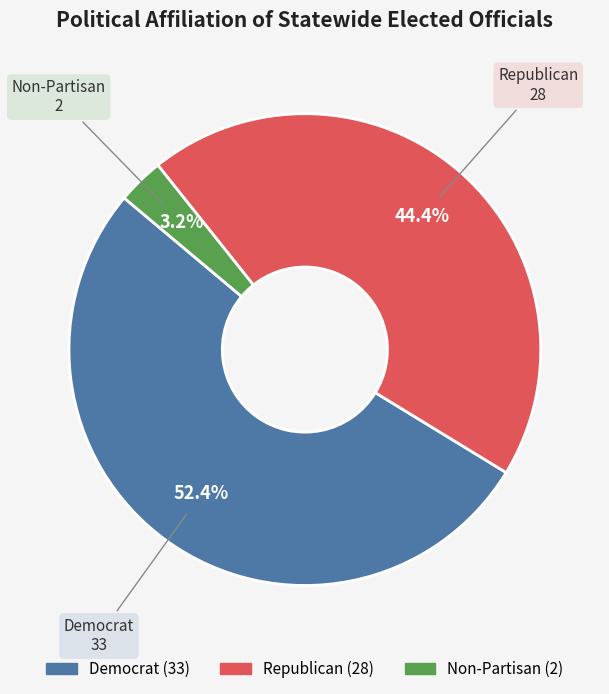

Does any single category account for the majority?

Yes